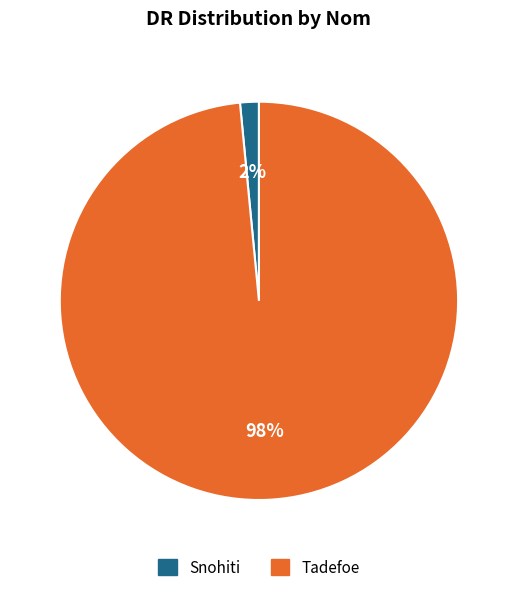

True or false: Snohiti accounts for 2% of the total.

True